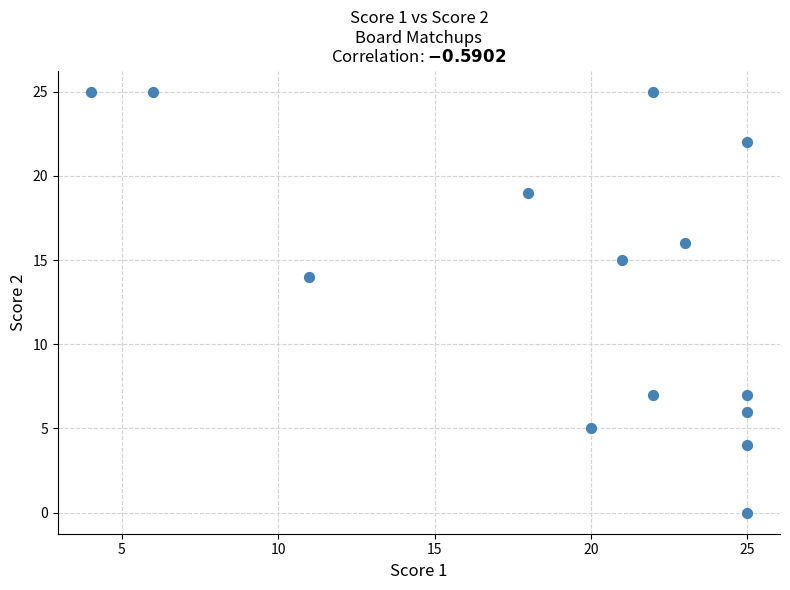

What Y value in the scatter plot is closest to 12?

14